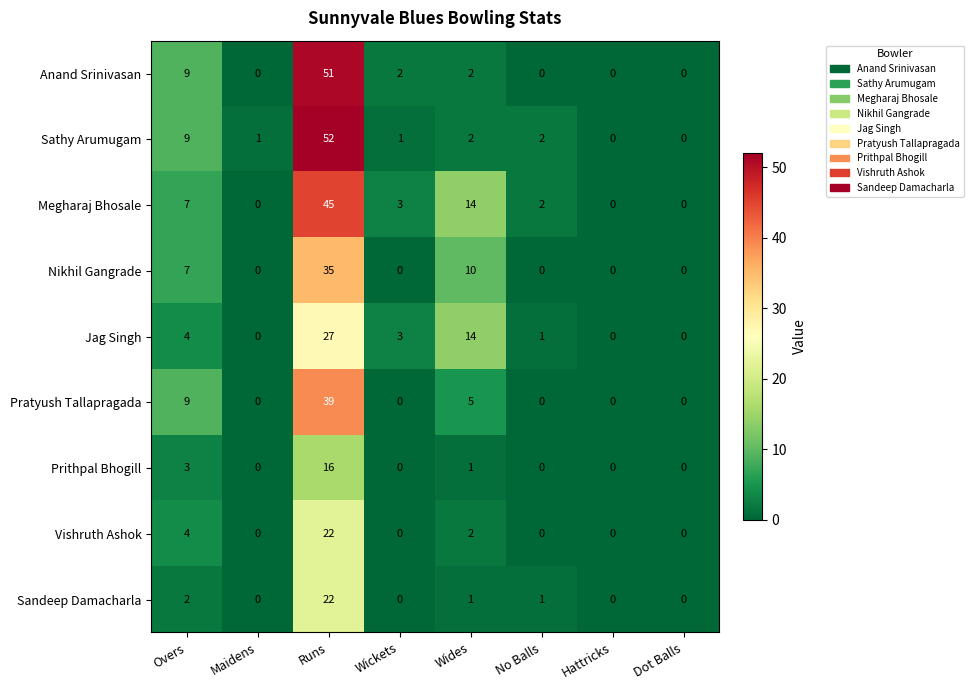

What is the greatest value displayed?

52